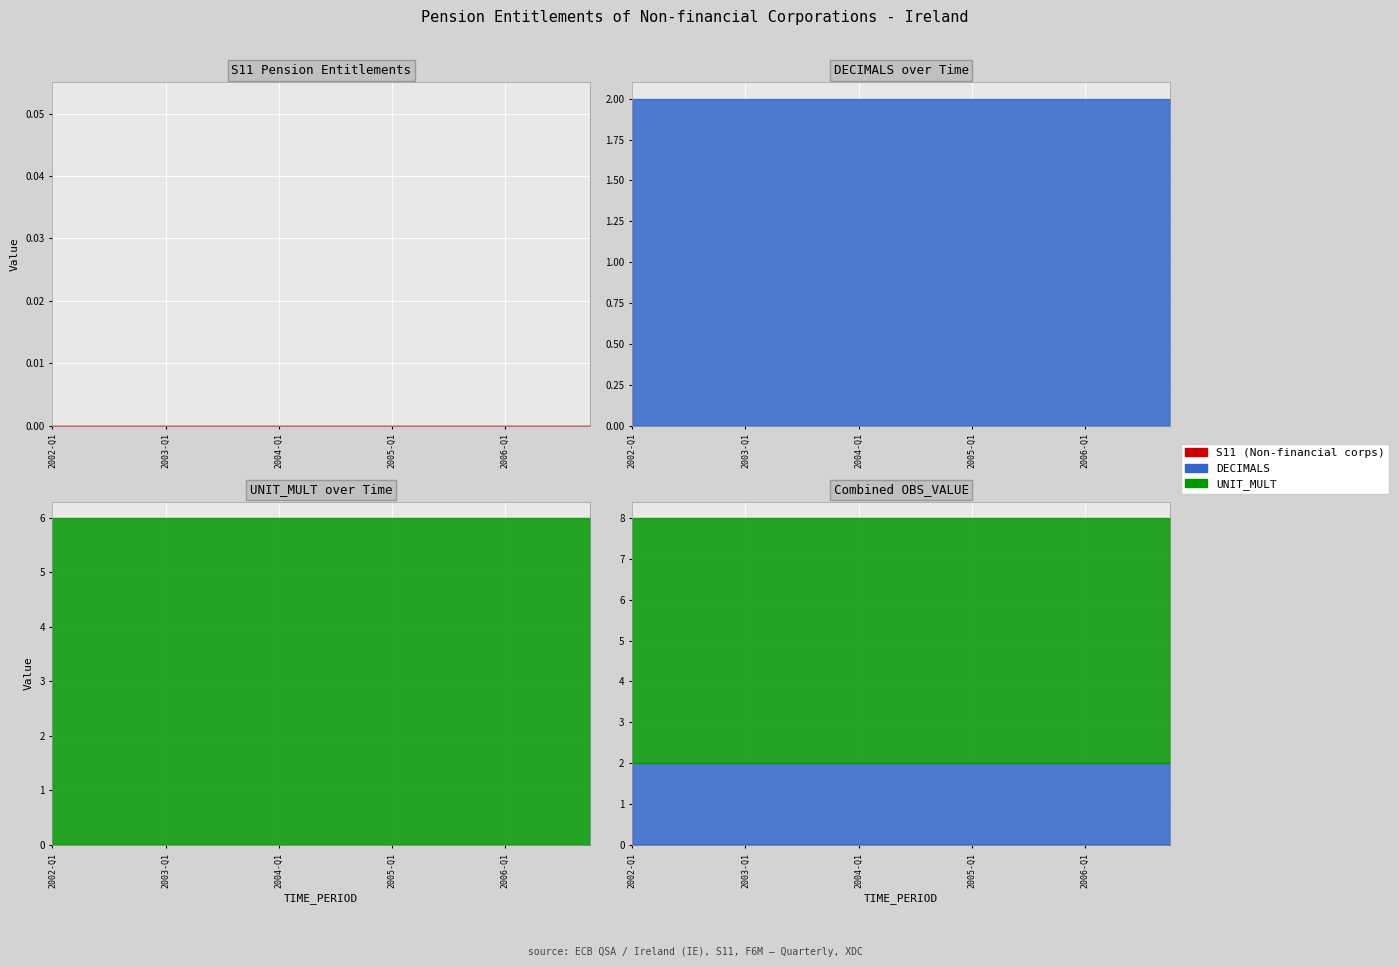

What is the minimum value for DECIMALS?

2